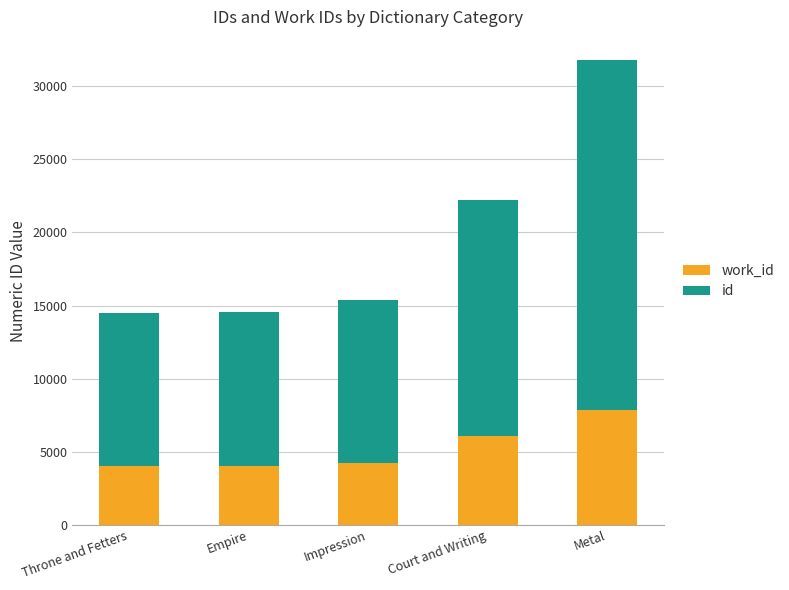

What is the total value across all series at Empire?

14537